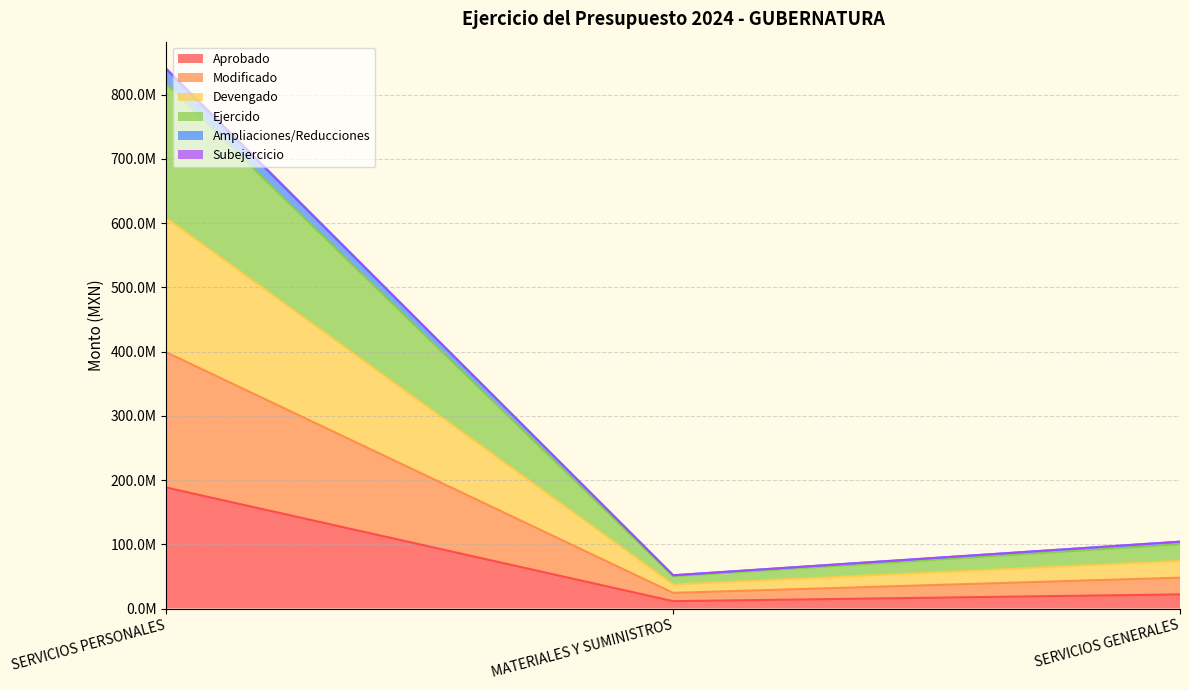

Reading right to left, list all the values displayed in this chart.

Aprobado: 22090903.6	11488903.7	188412663.8
Modificado: 104126813.3	51817026.1	840501799.1
Devengado: 104126803.7	51816585.7	838867890.0
Ejercido: 100186001.5	50351122.8	816746626.8
Ampliaciones/Reducciones: 74154305.4	37397196.6	607846608.8
Subejercicio: 48122609.3	24443270.3	398946590.8